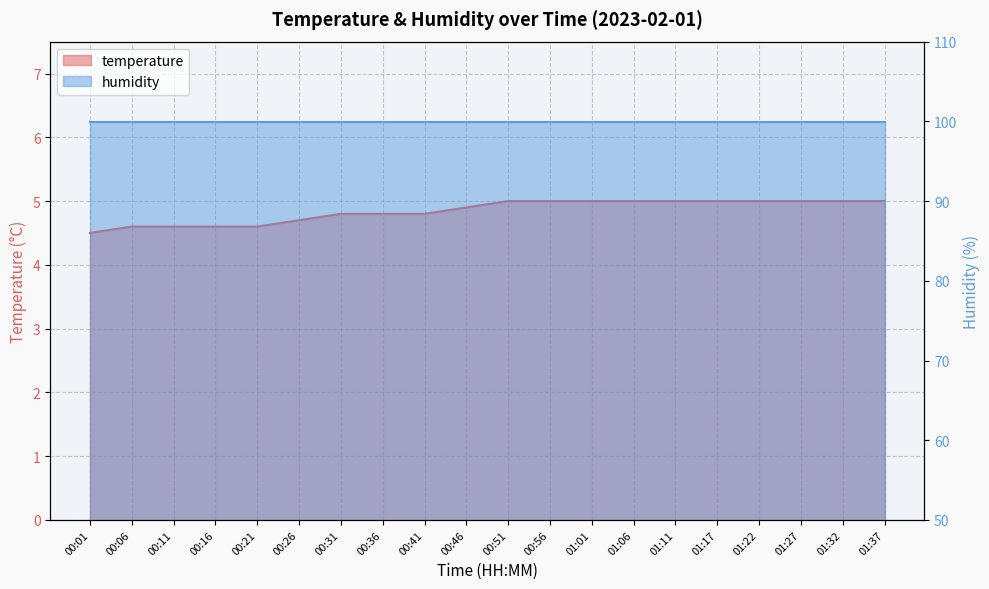

Reading left to right, what are all the values shown in this chart?

00:01=4.5	00:06=4.6	00:11=4.6	00:16=4.6	00:21=4.6	00:26=4.7	00:31=4.8	00:36=4.8	00:41=4.8	00:46=4.9	00:51=5.0	00:56=5.0	01:01=5.0	01:06=5.0	01:11=5.0	01:17=5.0	01:22=5.0	01:27=5.0	01:32=5.0	01:37=5.0